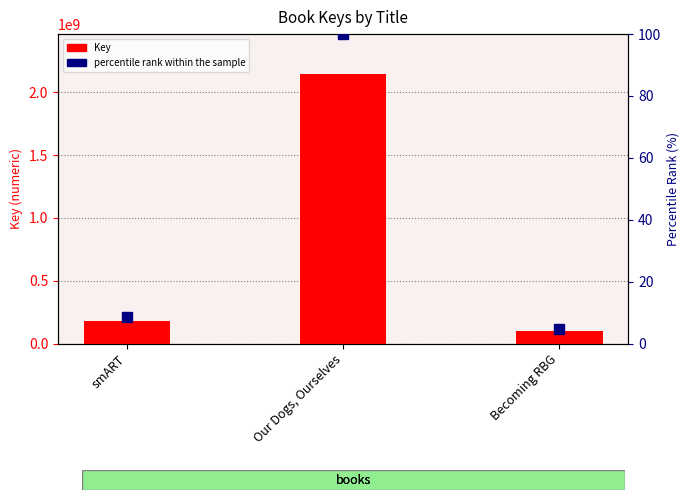

Which series has the largest total across all categories?

Key